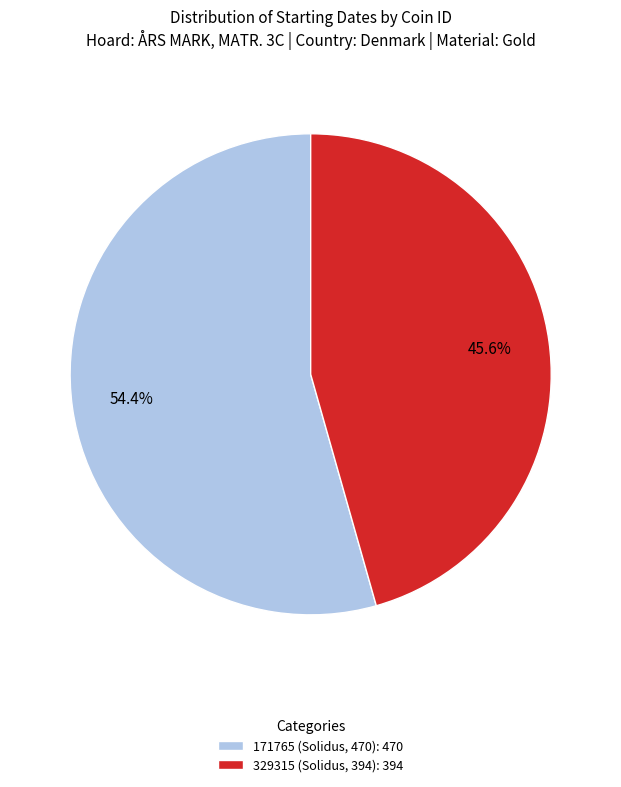

Combined, do 171765 (Solidus, 470) and 329315 (Solidus, 394) account for over 50%?

Yes